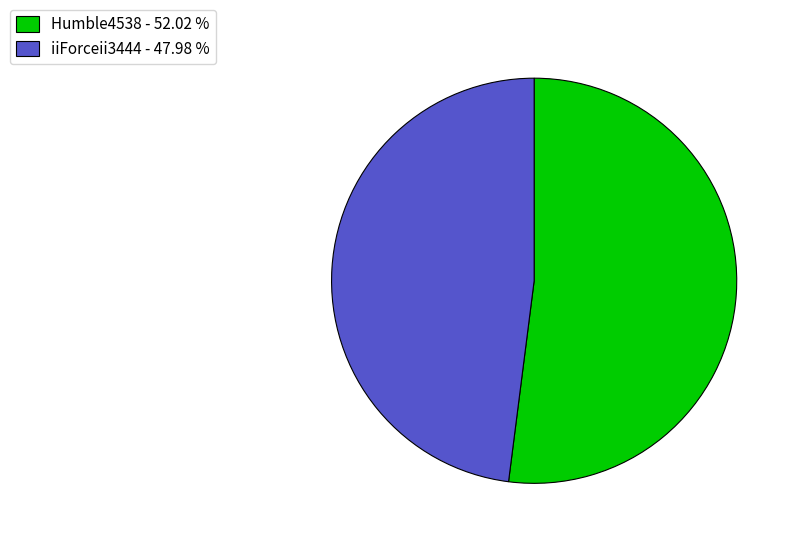

Do Humble4538 - 52.02 % and iiForceii3444 - 47.98 % together represent more than half of the pie?

Yes